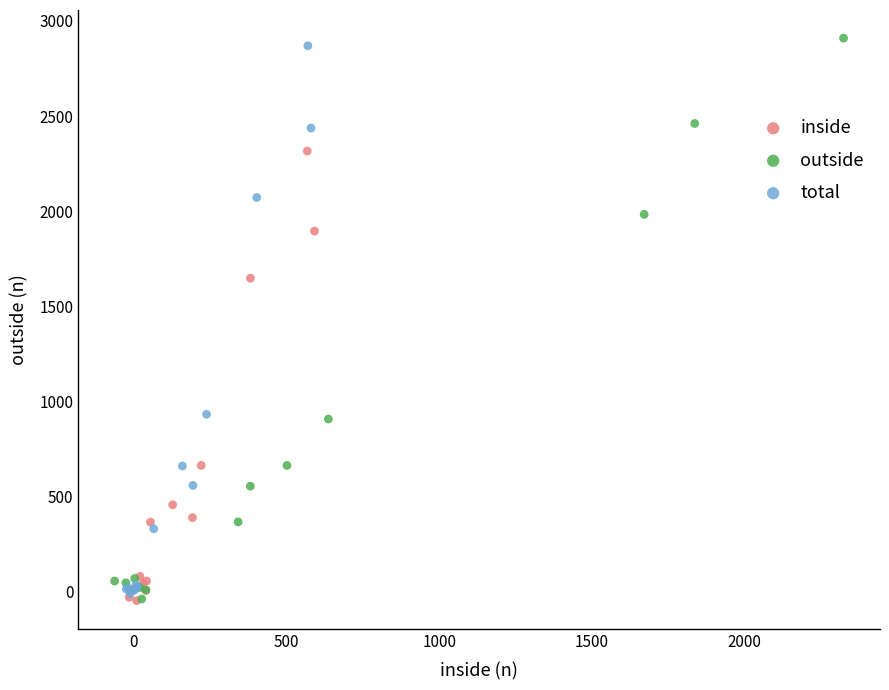

What are all the series names shown in the legend?

inside, outside, total